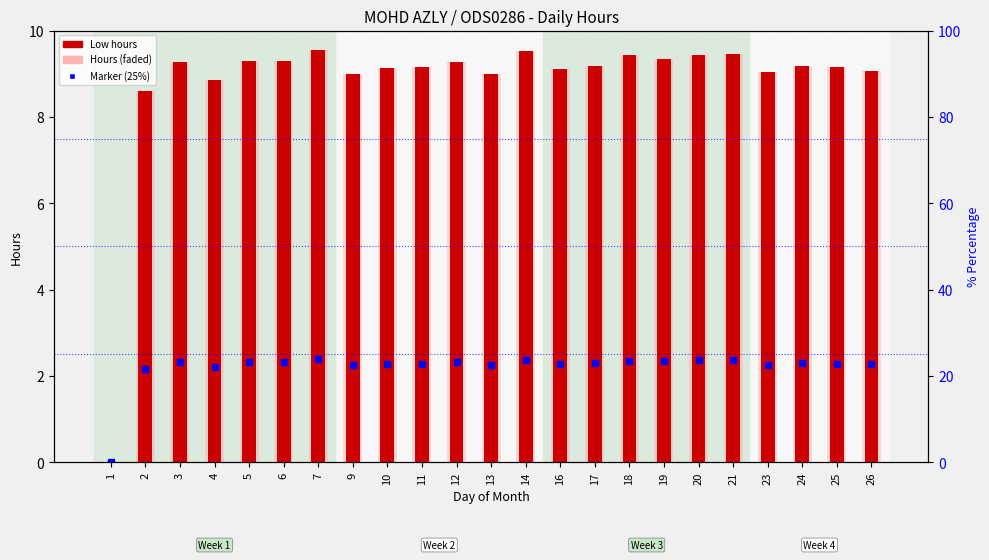

Approximately how many times larger is the value at 18 compared to 20?

1.0